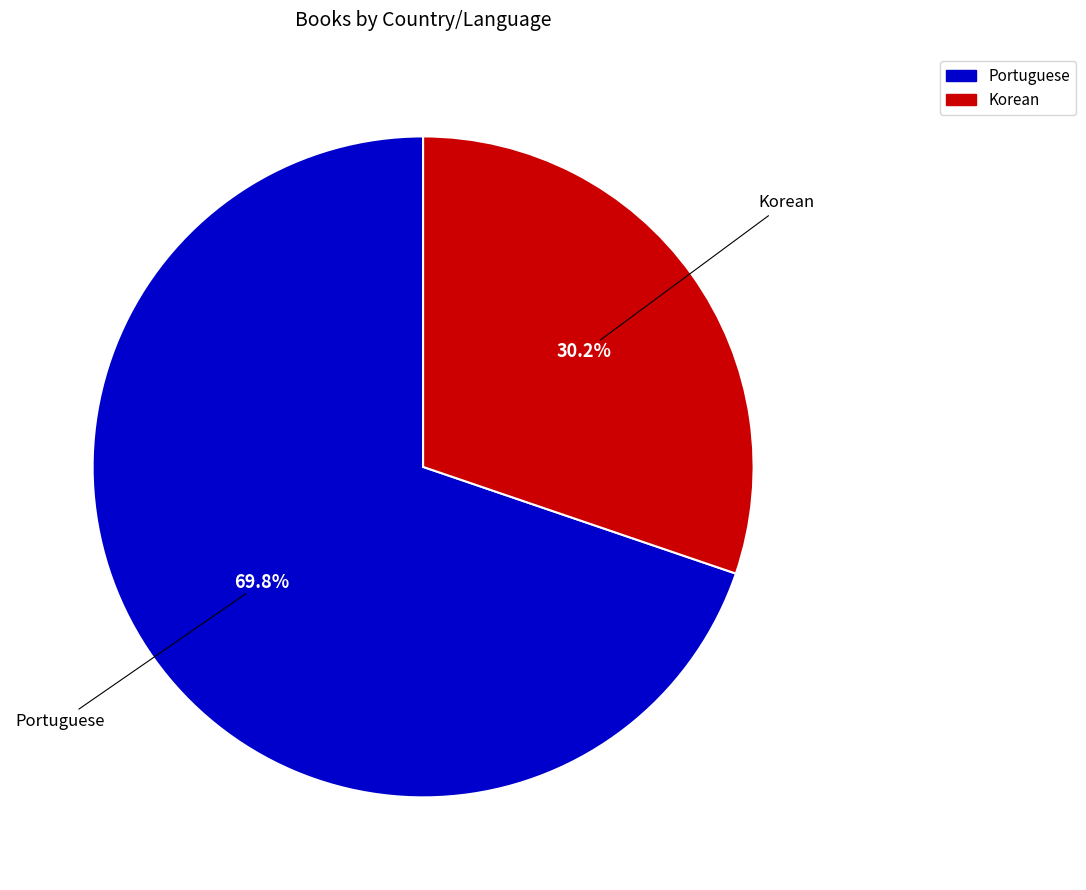

Approximately how many times larger is the value at Portuguese compared to Korean?

2.3